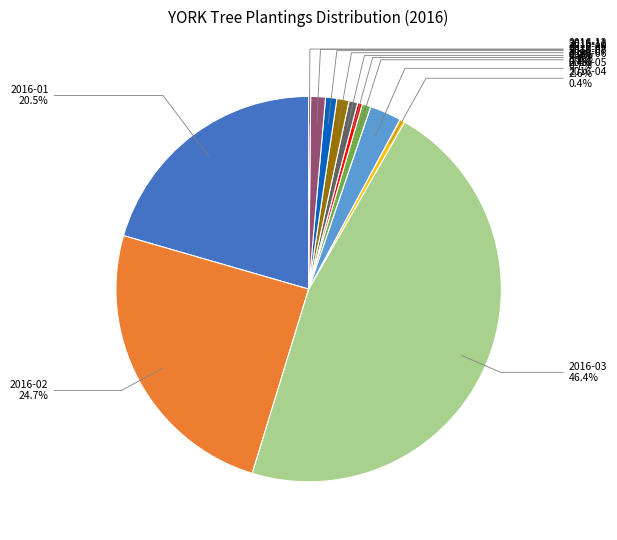

Does any single category account for the majority?

No